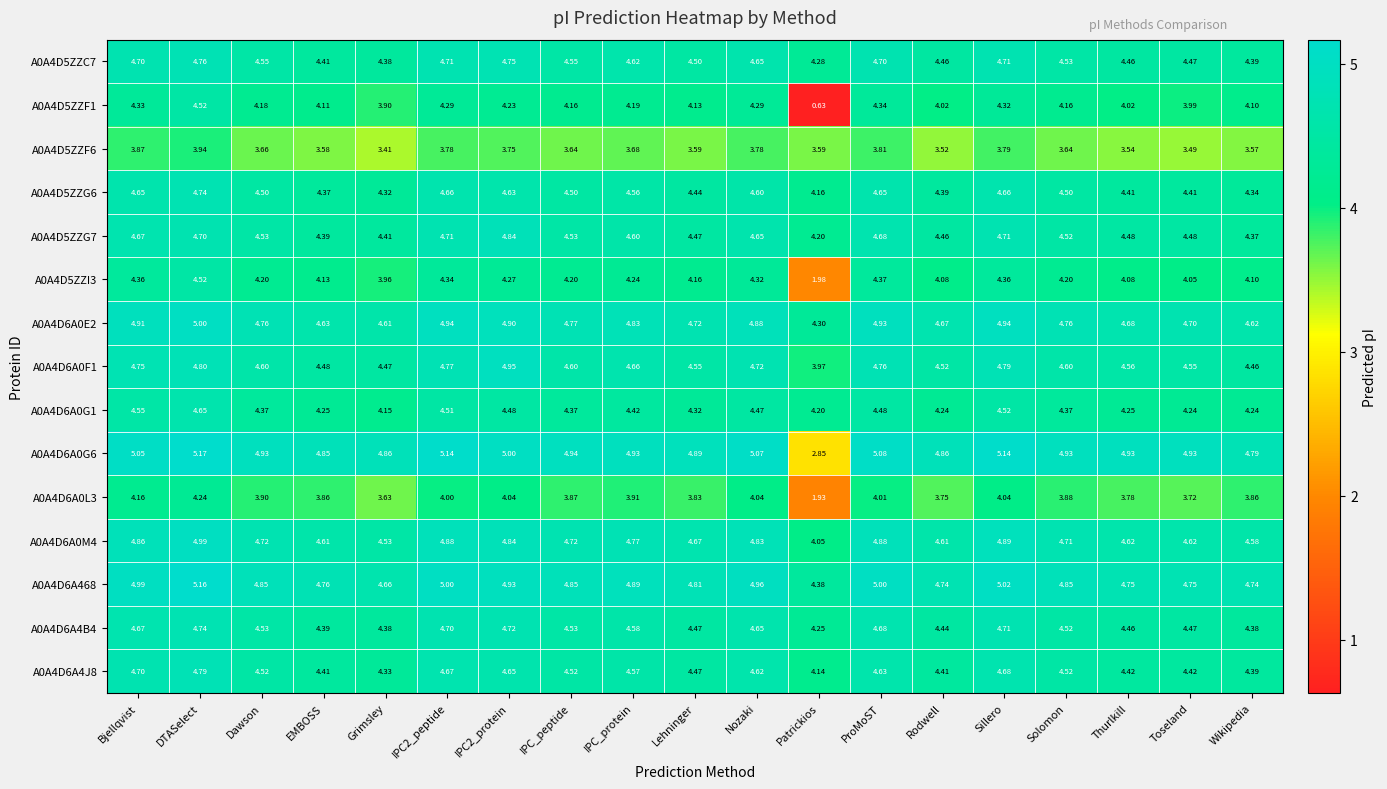

At which label is A0A4D5ZZC7 closest to 4?

Patrickios